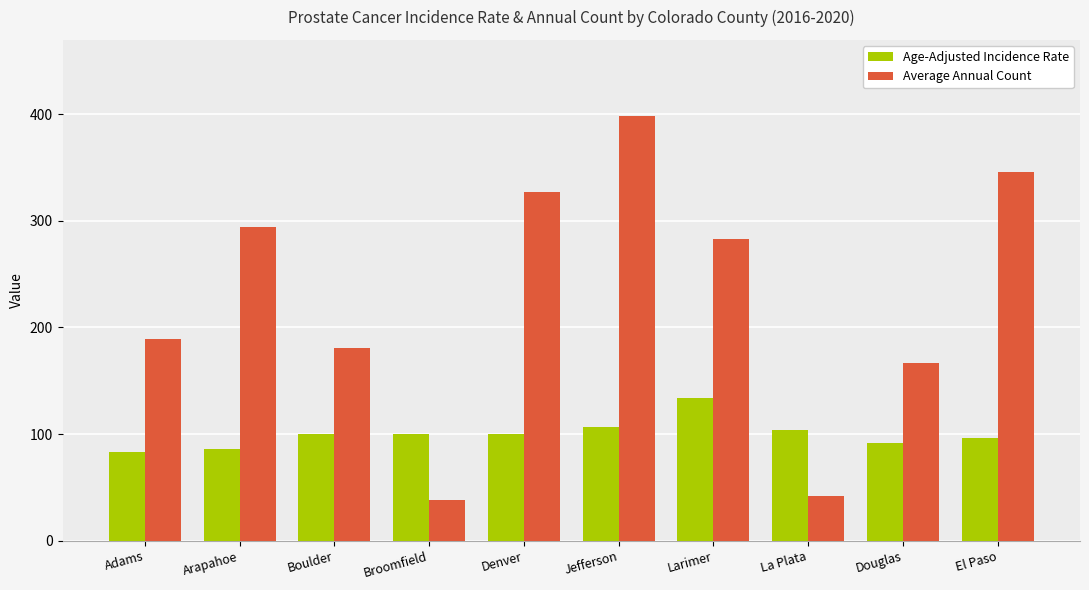

Which series has the largest total across all categories?

Average Annual Count